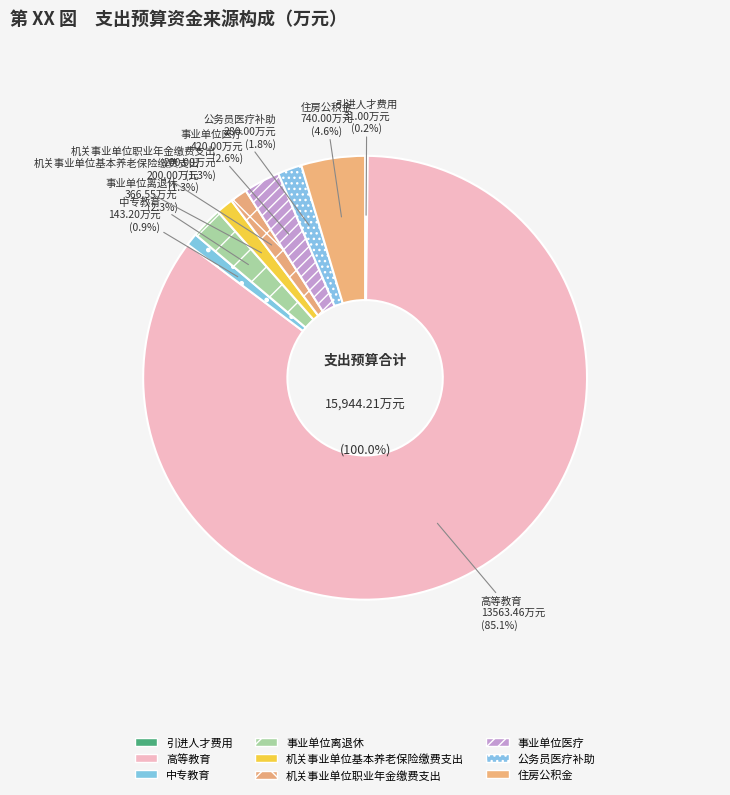

Rank the categories by value from highest to lowest.

高等教育, 住房公积金, 事业单位医疗, 事业单位离退休, 公务员医疗补助, 机关事业单位基本养老保险缴费支出, 机关事业单位职业年金缴费支出, 中专教育, 引进人才费用